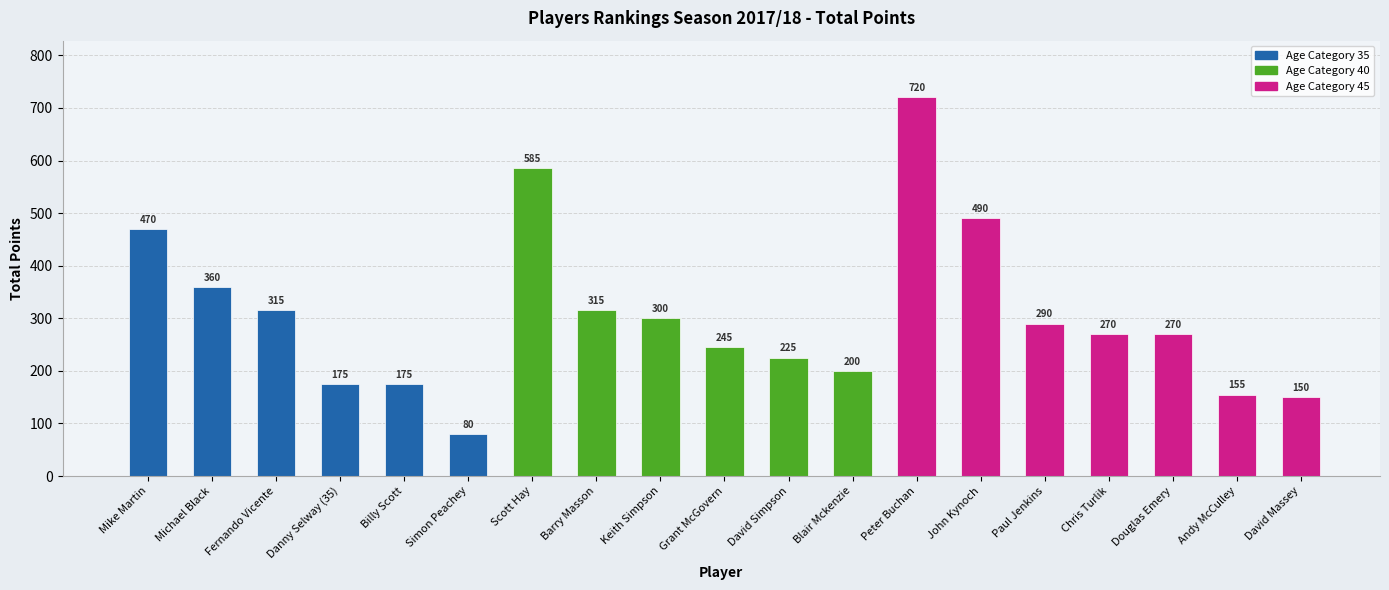

List the labels in order of value, largest first.

Peter Buchan, Scott Hay, John Kynoch, Mike Martin, Michael Black, Fernando Vicente, Barry Masson, Keith Simpson, Paul Jenkins, Chris Turlik, Douglas Emery, Grant McGovern, David Simpson, Blair Mckenzie, Danny Selway (35), Billy Scott, Andy McCulley, David Massey, Simon Peachey